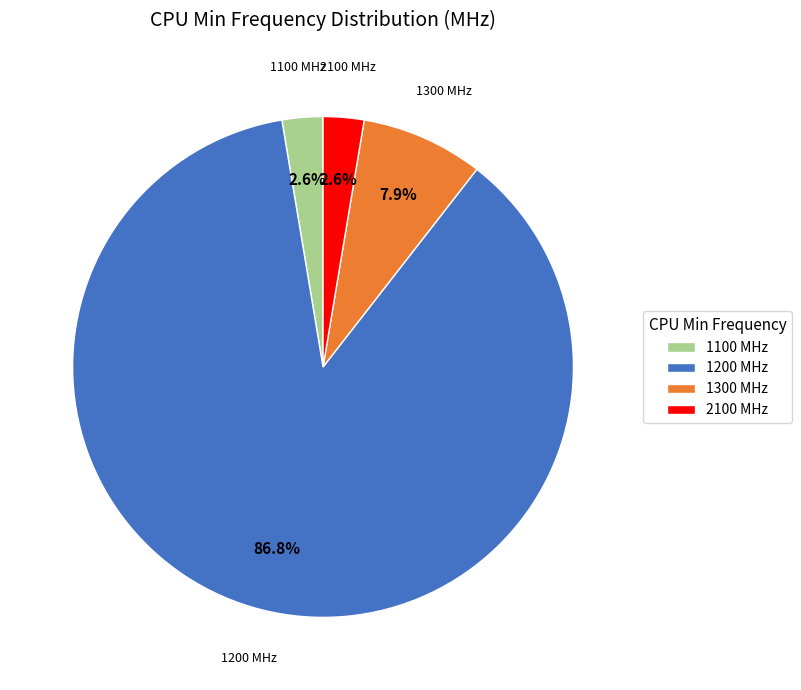

Is there a majority slice in this chart?

Yes